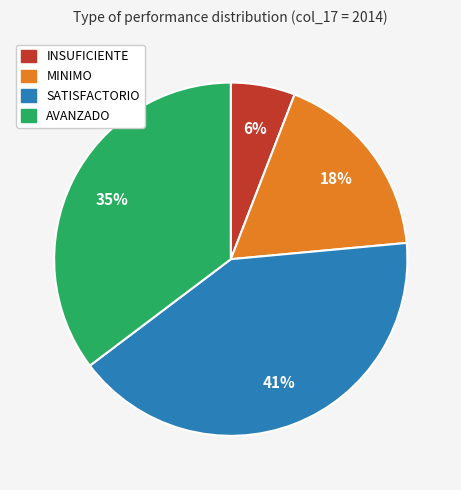

Does SATISFACTORIO represent more than half of the total?

No